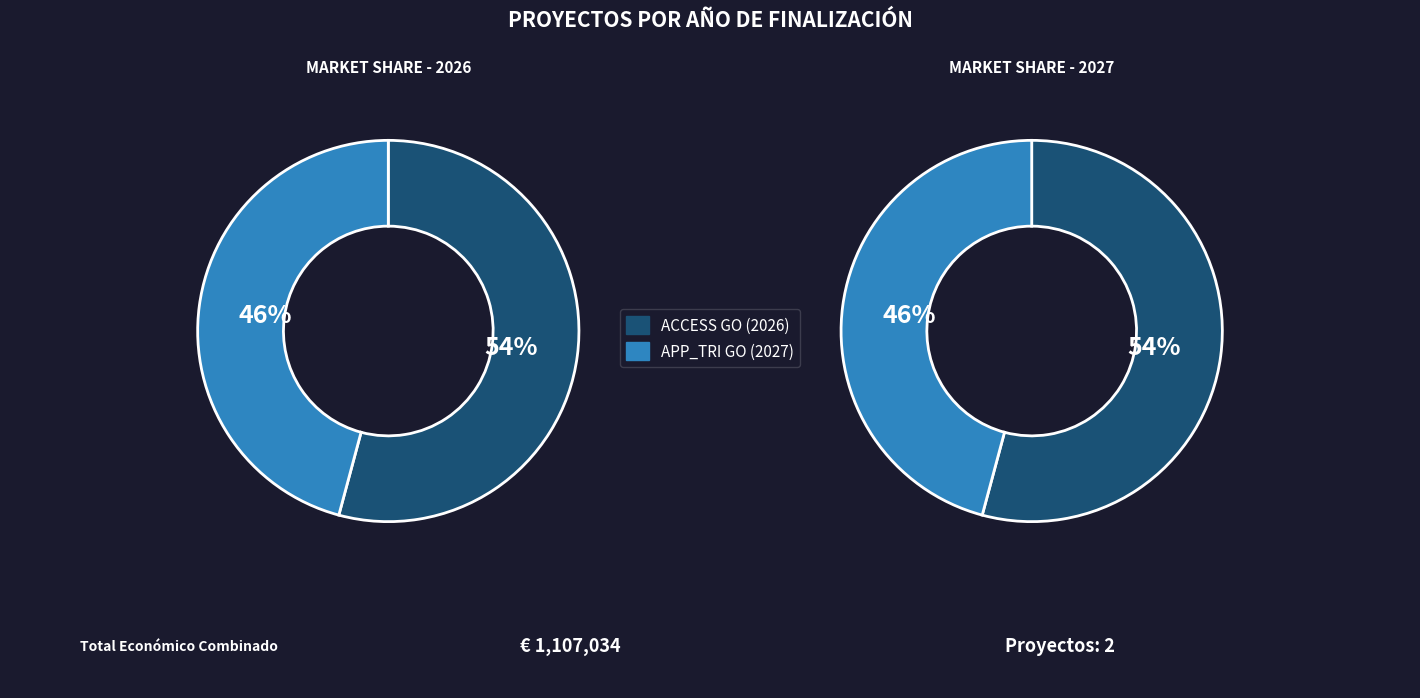

To the nearest percent, what is the average slice percentage?

50%